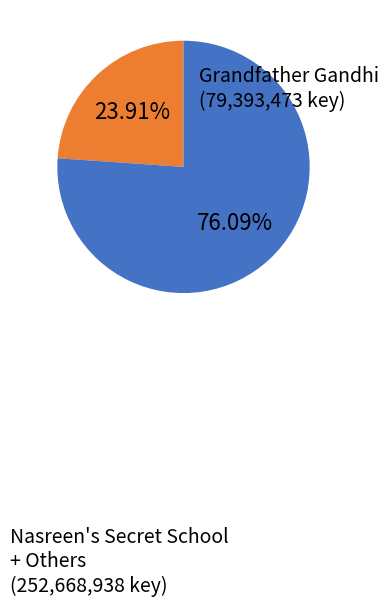

Does any single category account for the majority?

Yes